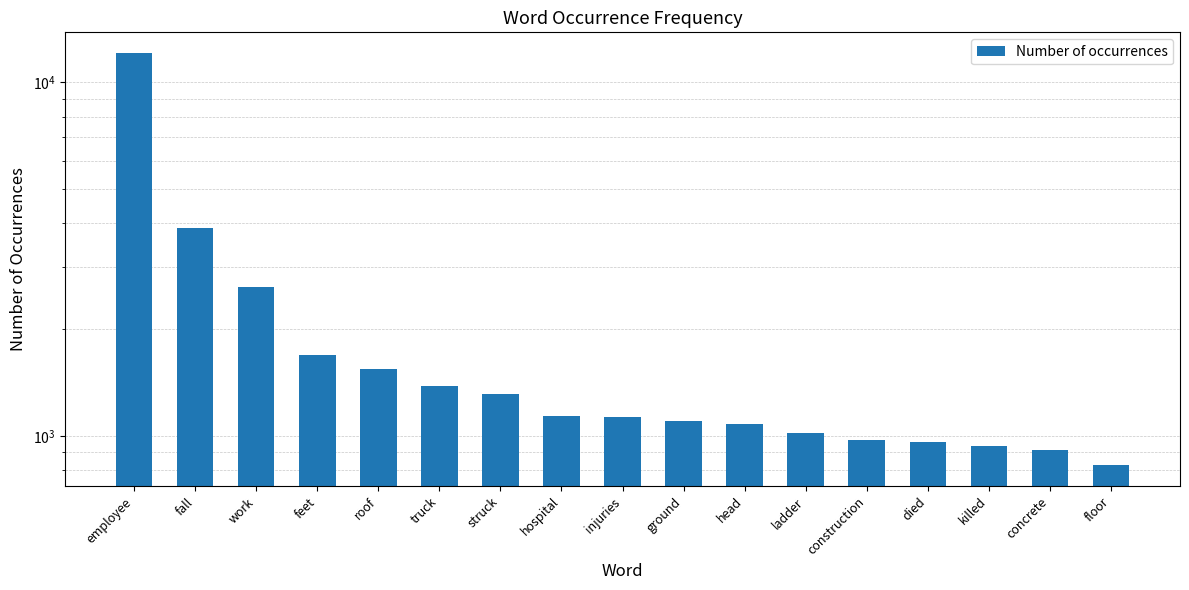

What is the difference between the values at ground and roof?

449